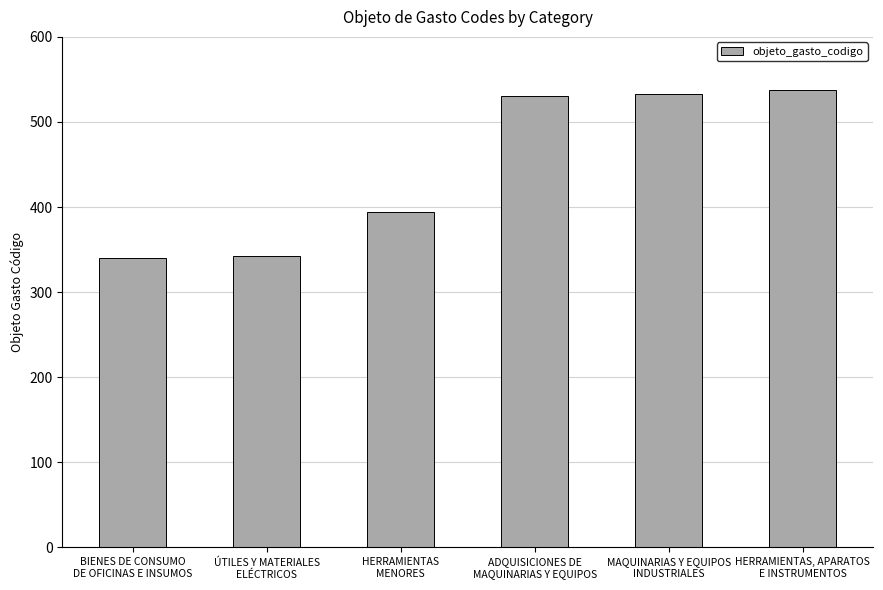

True or false: the data shows 482 at ÚTILES Y MATERIALES
ELÉCTRICOS.

False